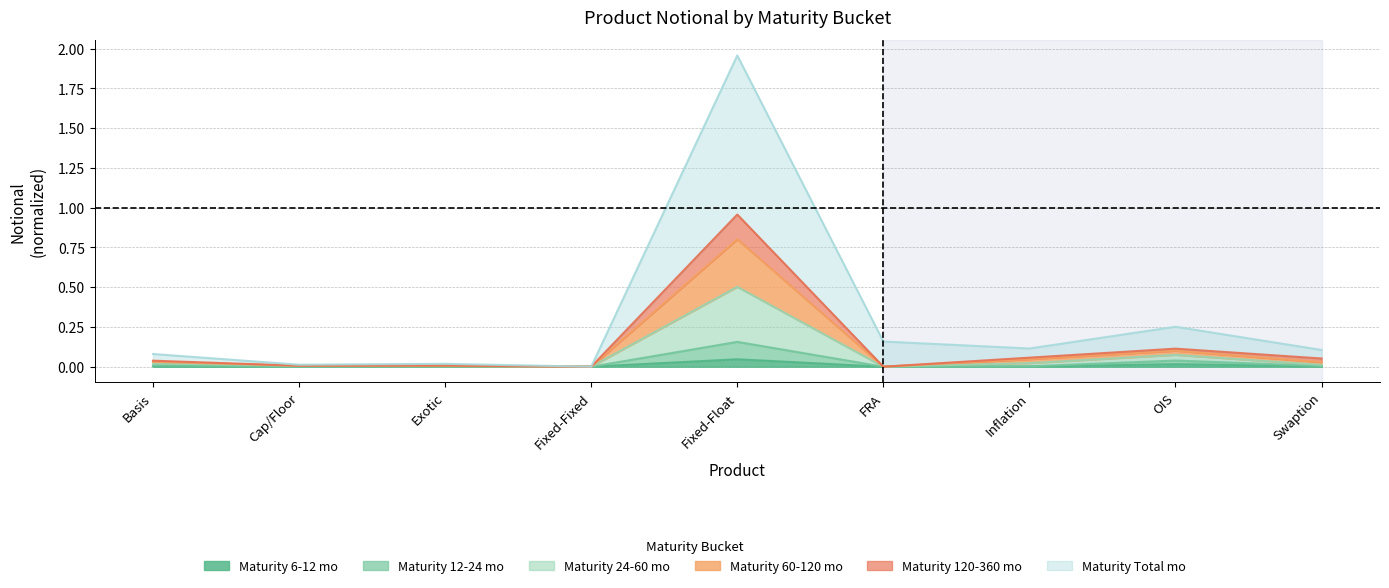

Does the chart have visible grid lines?

Yes